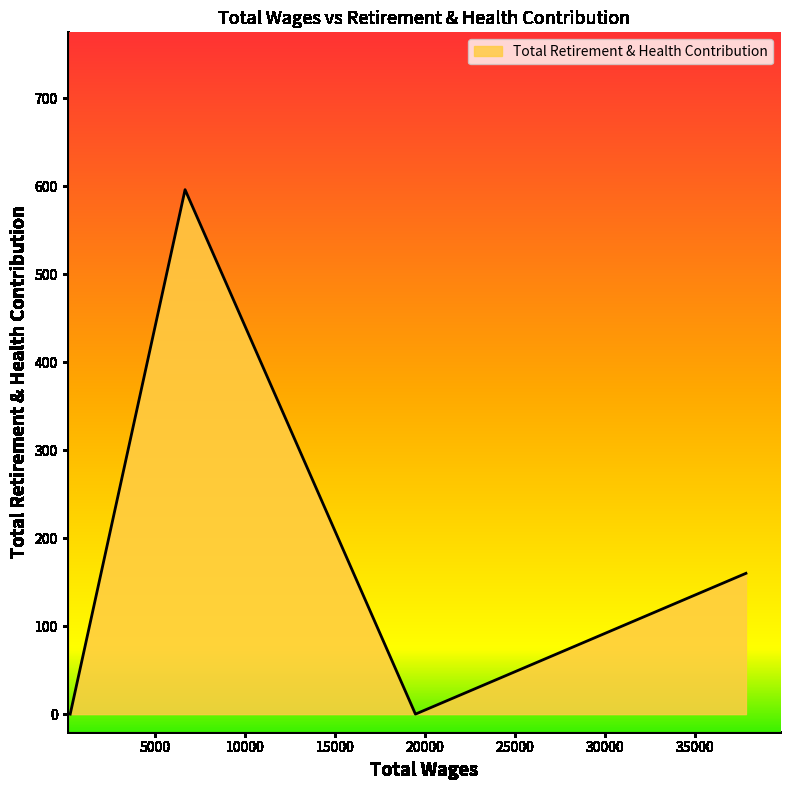

What is the average value?

189